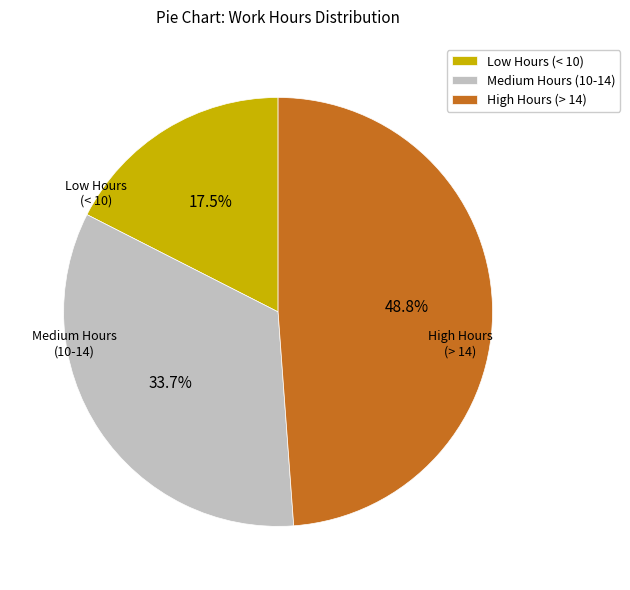

What is the total percentage of Low Hours (< 10) and Medium Hours (10-14)?

51.2%